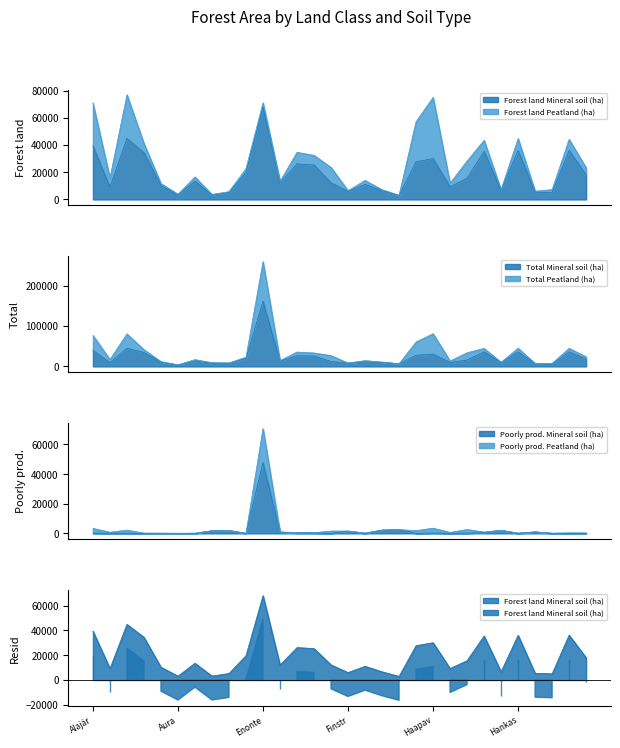

Is the value of Poorly prod. Peatland (ha) at Alajärvi greater than the value of Total Mineral soil (ha) at Askola?

No